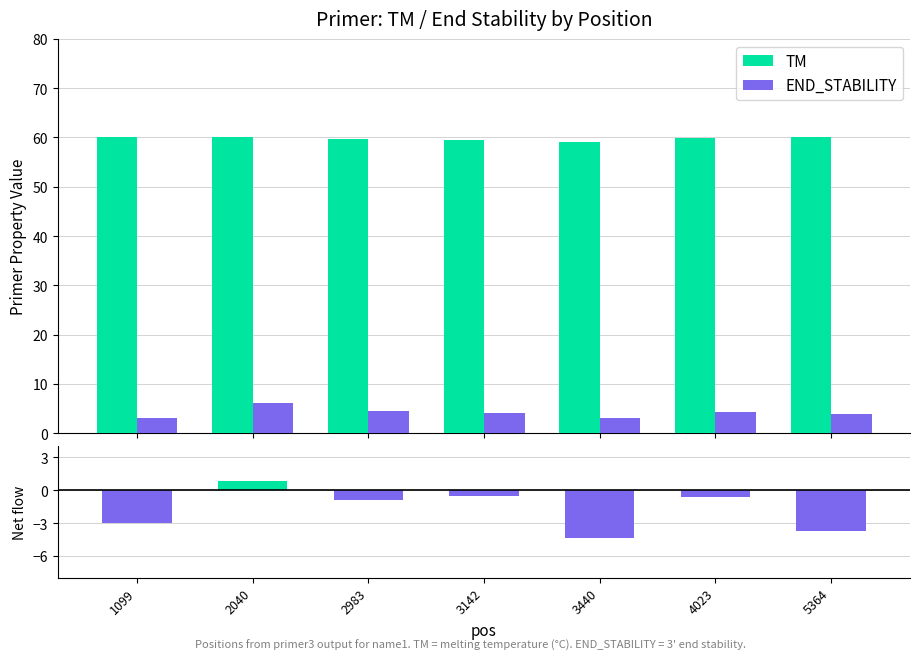

Which series has the largest range (max minus min)?

END_STABILITY